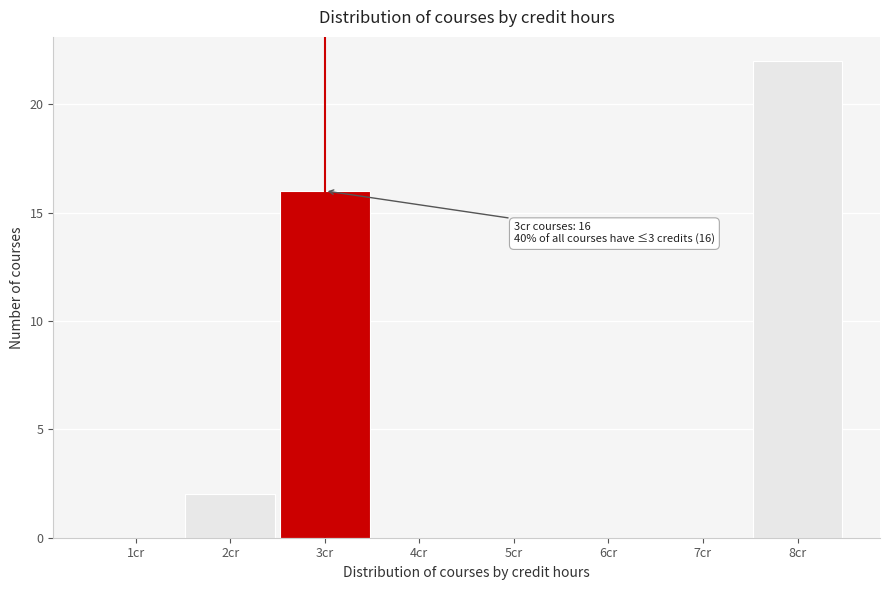

Over which range of the x-axis is the bar tallest?

7.5 to 8.5